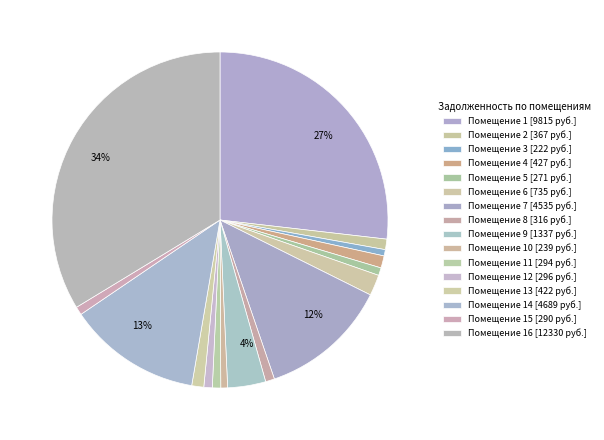

To the nearest percent, what is the average slice percentage?

6%